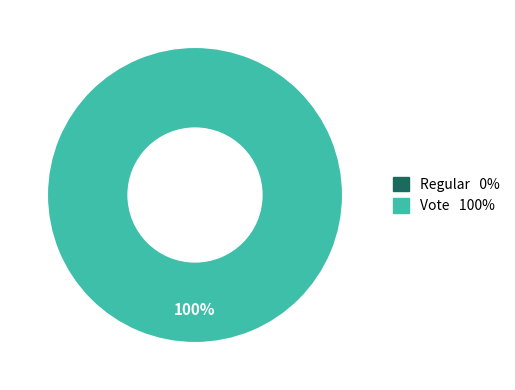

What is the total percentage of tx_type_Regular and tx_type_Vote?

100.0%